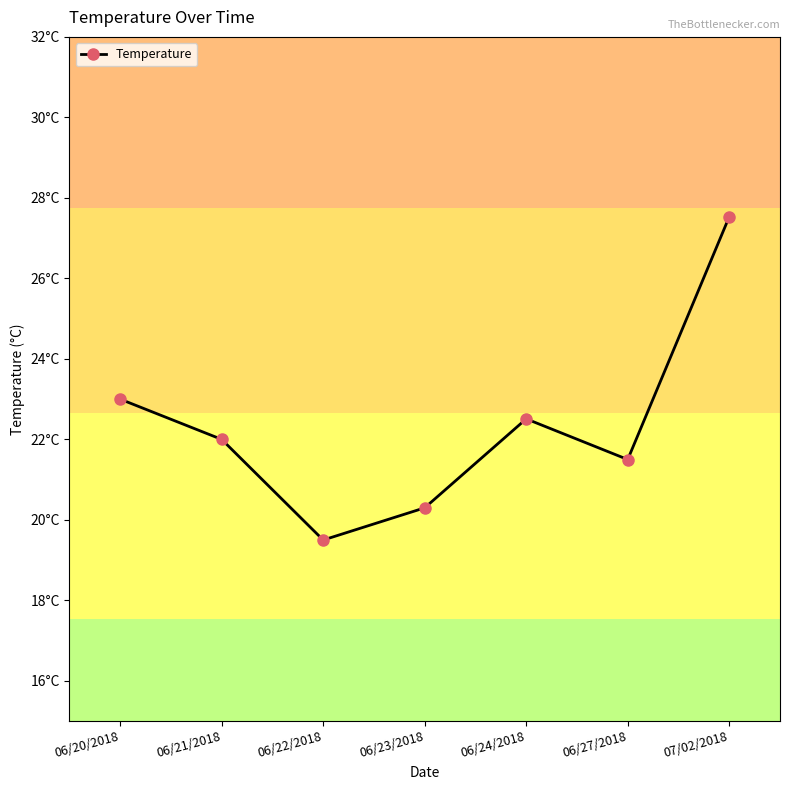

List the labels in order of value, largest first.

07/02/2018, 06/20/2018, 06/24/2018, 06/21/2018, 06/27/2018, 06/23/2018, 06/22/2018